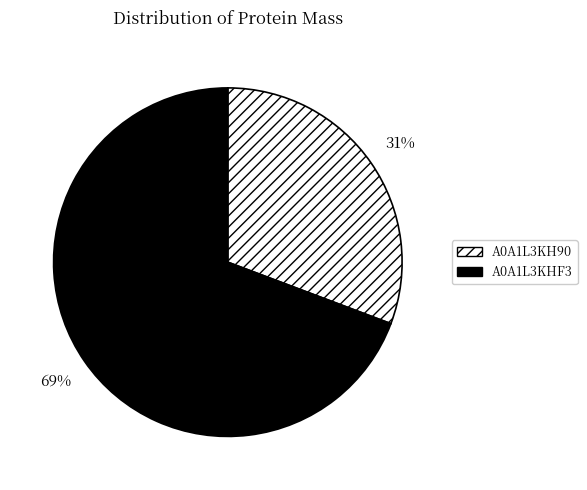

Which has a higher value, A0A1L3KHF3 or A0A1L3KH90?

A0A1L3KHF3